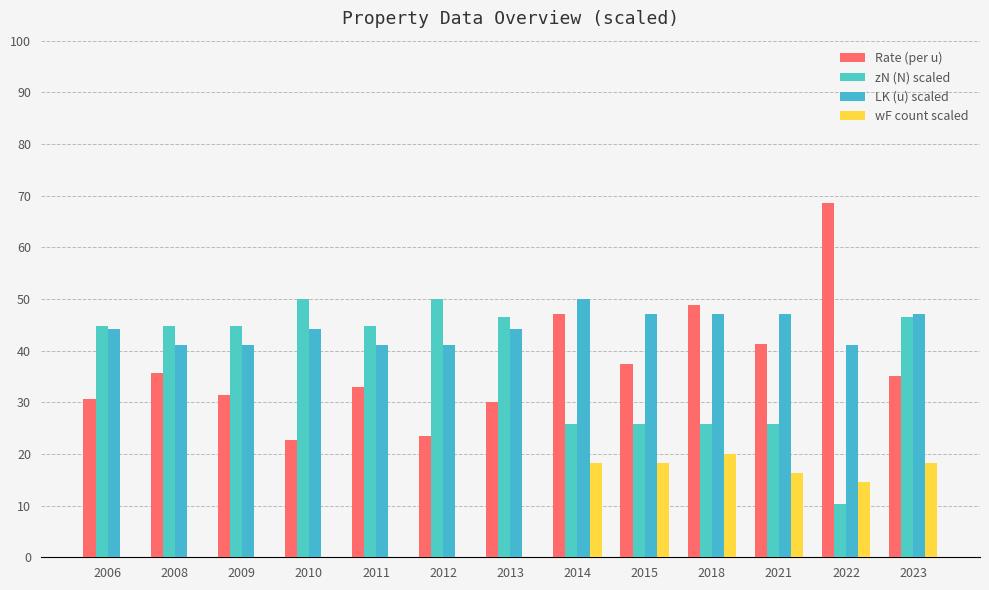

At how many categories does at least one series exceed 38?

13